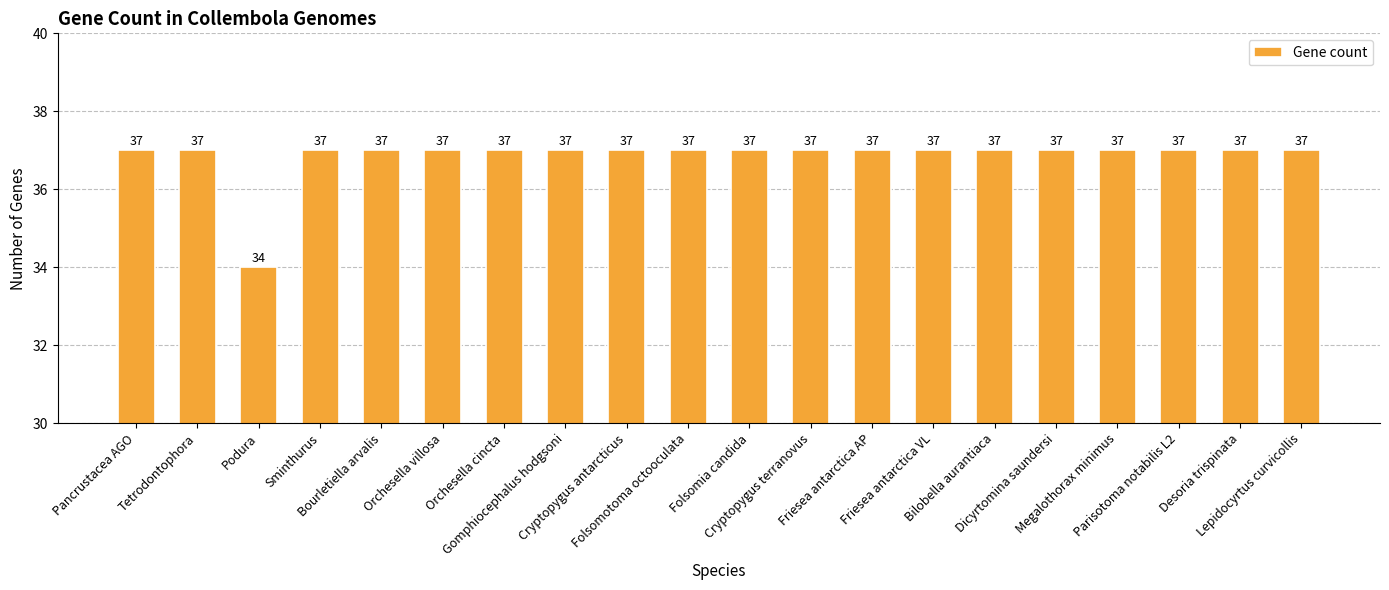

Which category has the lowest value across all series?

Podura